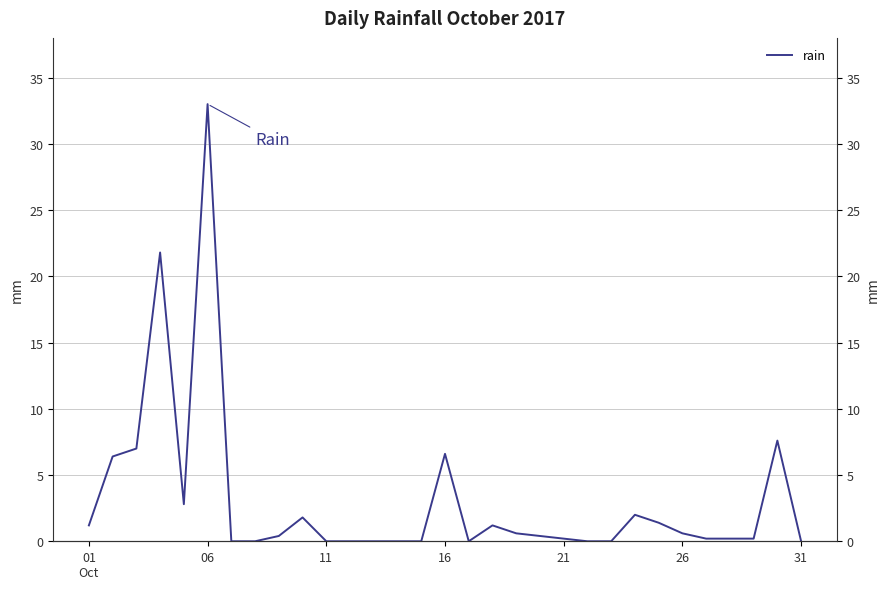

How many points are higher than both their immediate neighbors (excluding endpoints)?

7